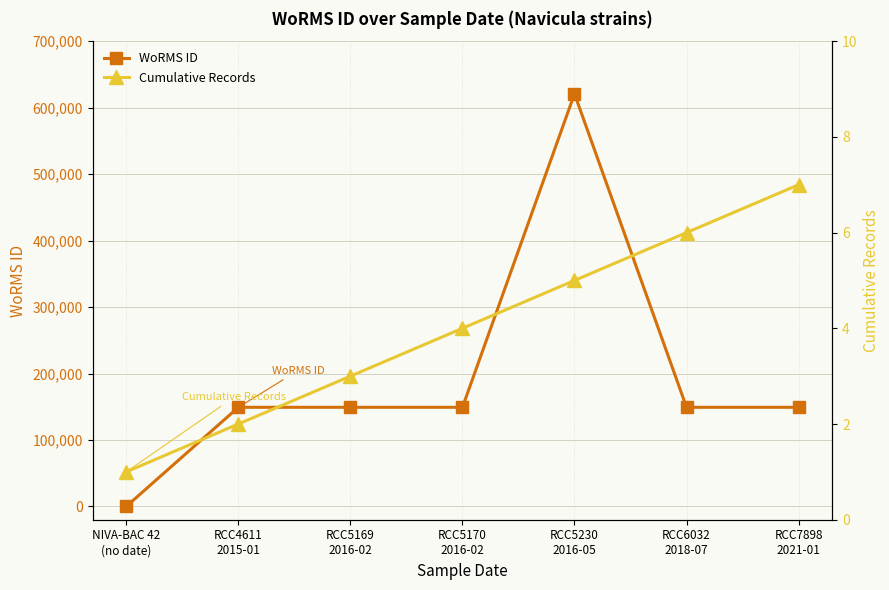

At how many categories does at least one series exceed 85416?

6